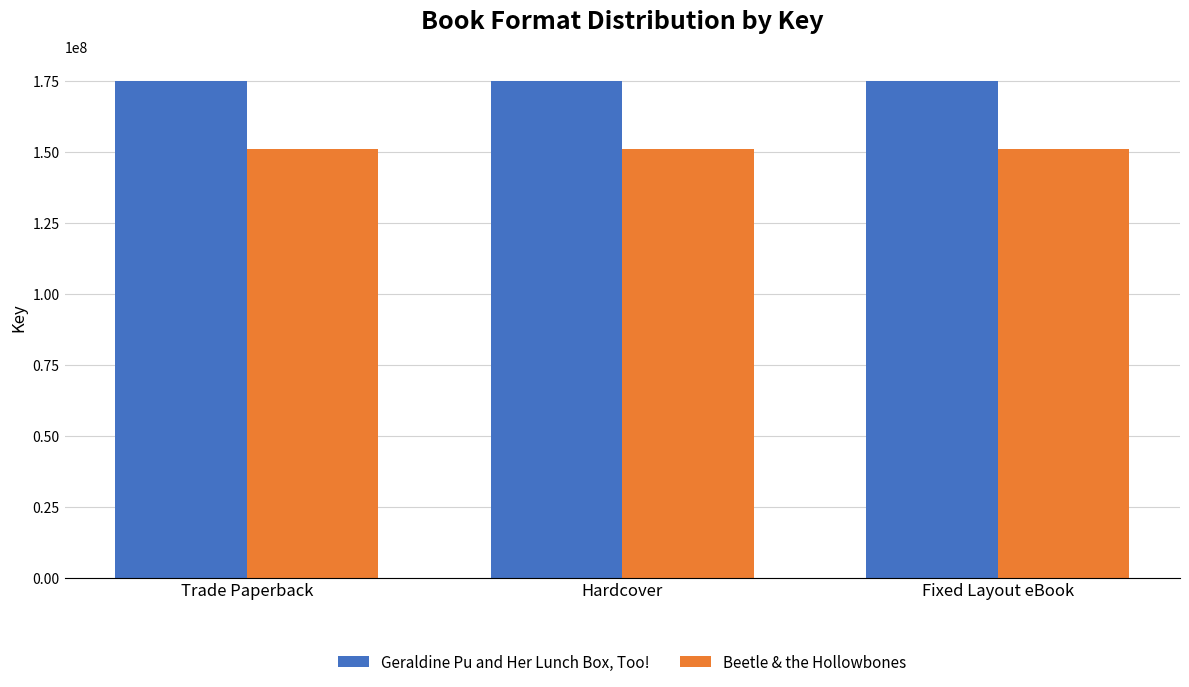

Is the value of Beetle & the Hollowbones at Hardcover greater than the value of Geraldine Pu and Her Lunch Box, Too! at Fixed Layout eBook?

No